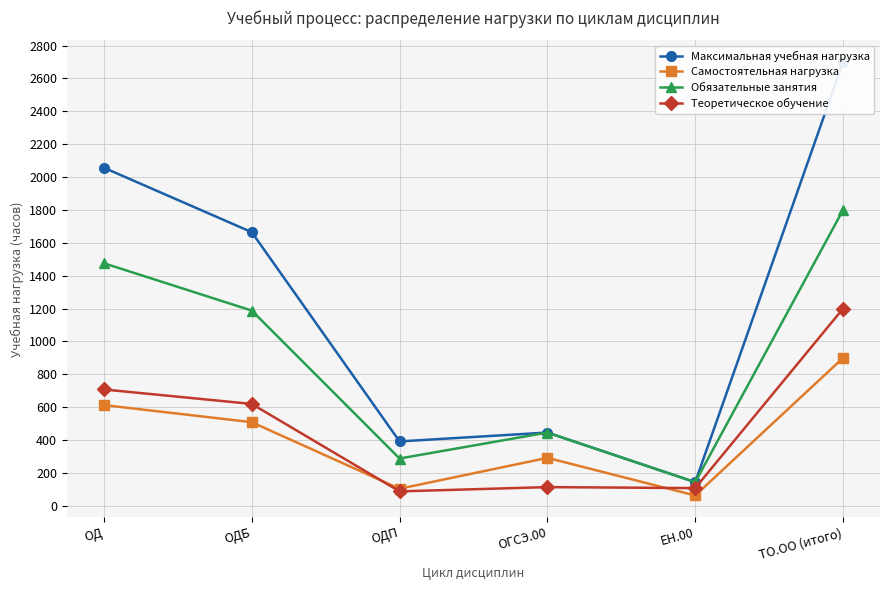

The Теоретическое обучение series shows 108 at ЕН.00. True or false?

True